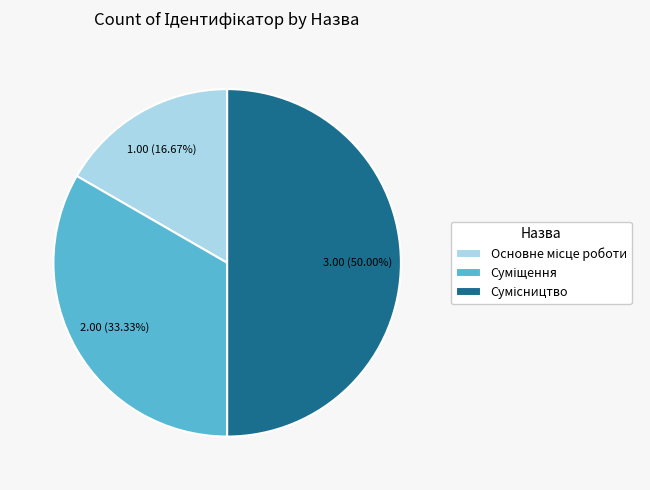

Which slice is the largest?

Сумісництво